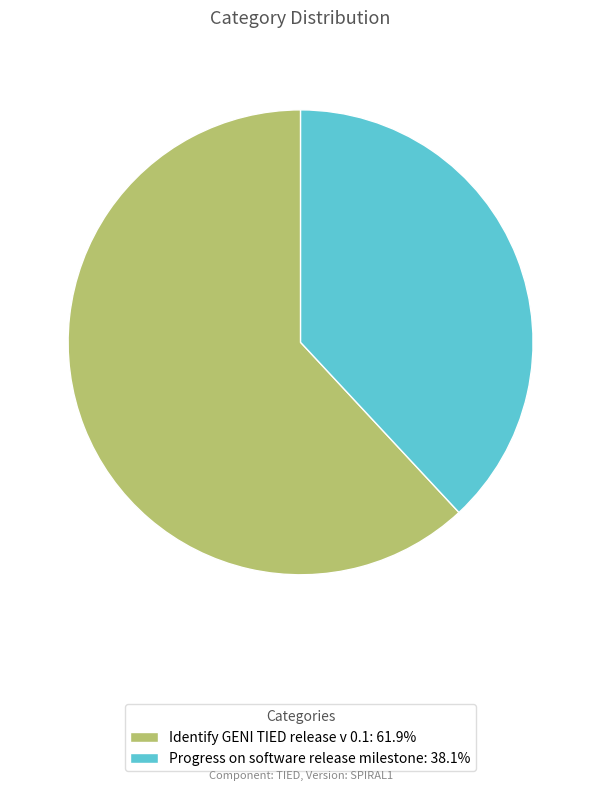

Between Identify GENI TIED release v 0.1 and Progress on software release milestone, which is larger?

Identify GENI TIED release v 0.1